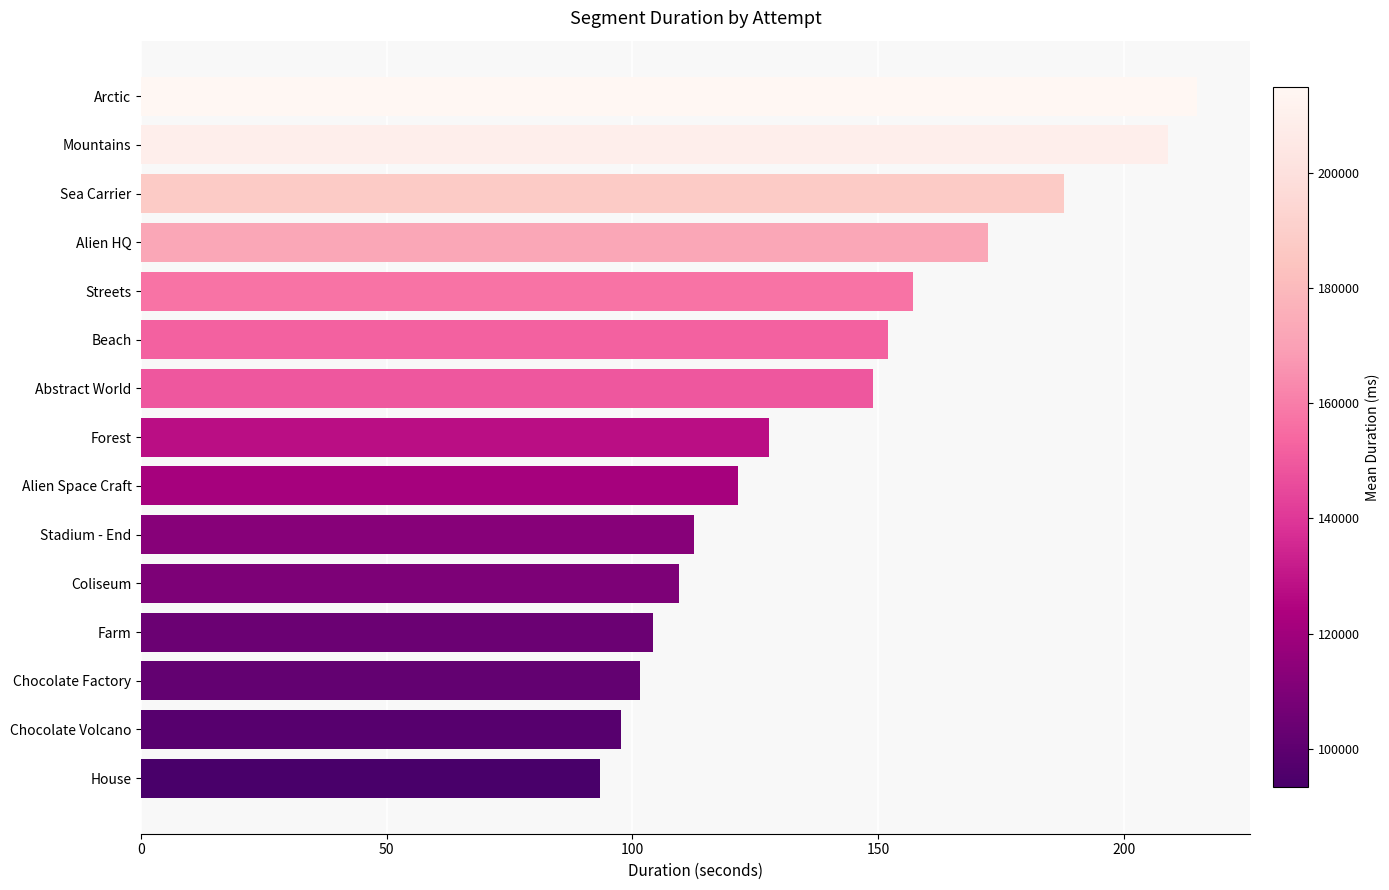

List the labels in order of value, smallest first.

House, Chocolate Volcano, Chocolate Factory, Farm, Coliseum, Stadium - End, Alien Space Craft, Forest, Abstract World, Beach, Streets, Alien HQ, Sea Carrier, Mountains, Arctic